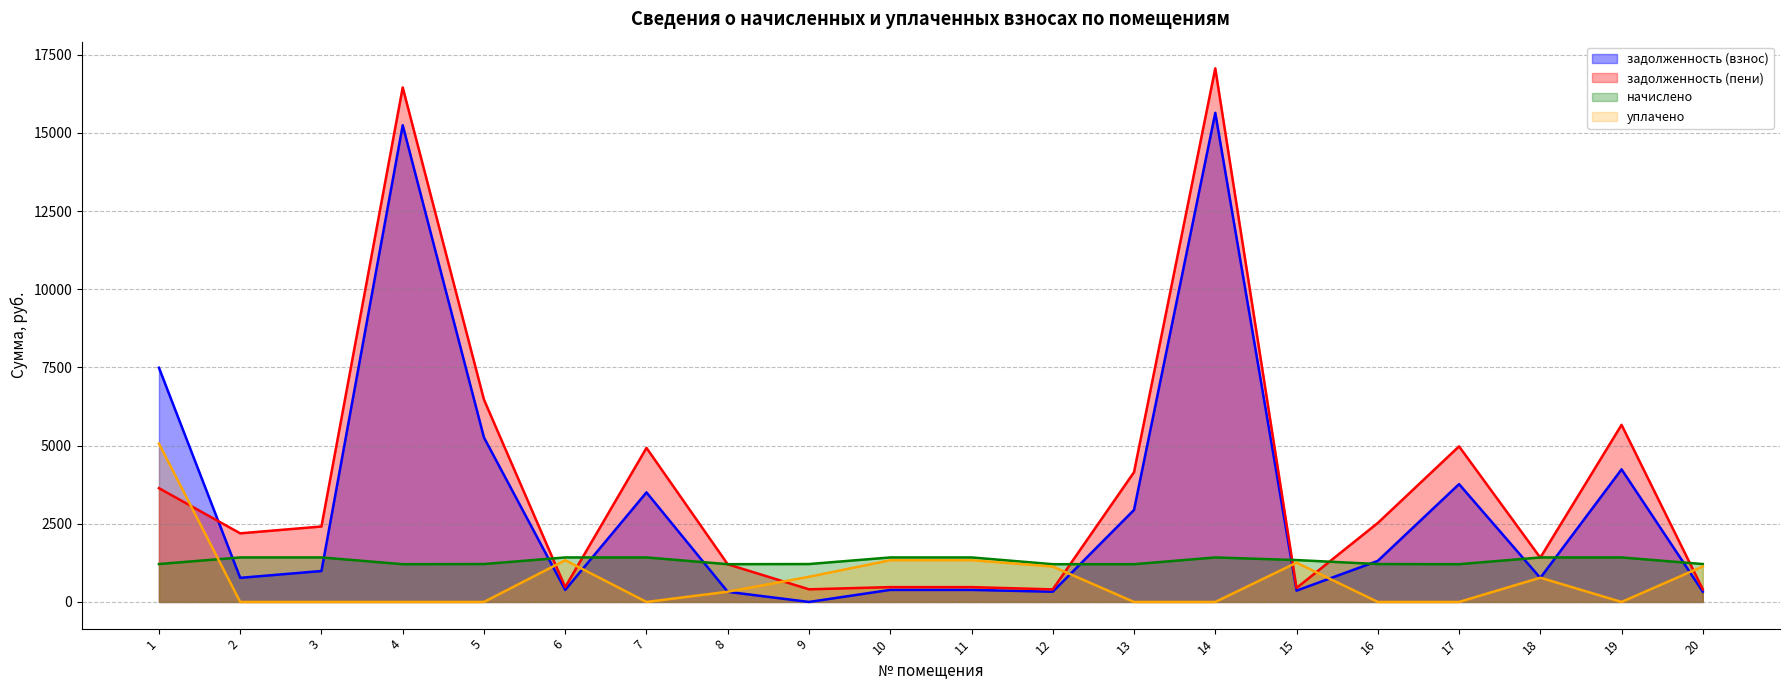

Does the chart have visible grid lines?

Yes